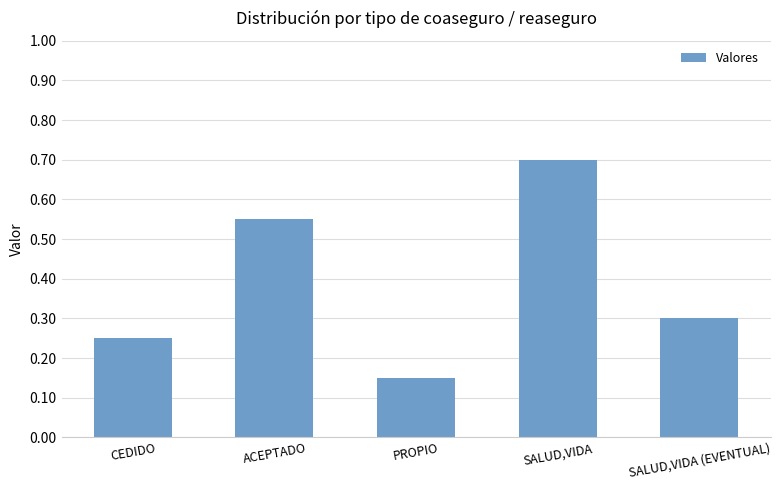

What position from the left is CEDIDO?

1